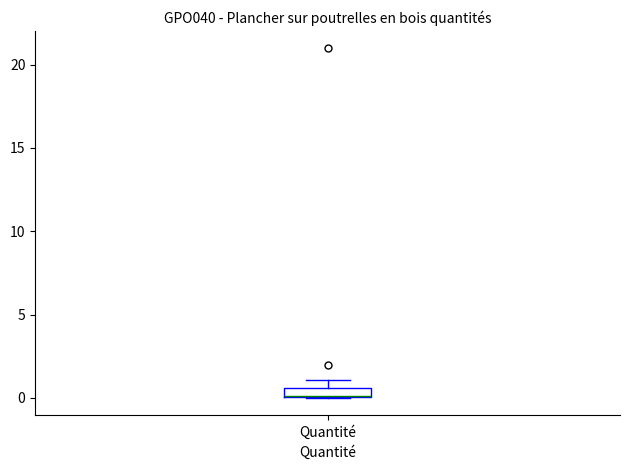

Where is the upper edge of the box for Quantité on the y-axis? The values are not printed on the chart, so give them approximately, as read against the axis.

0.5